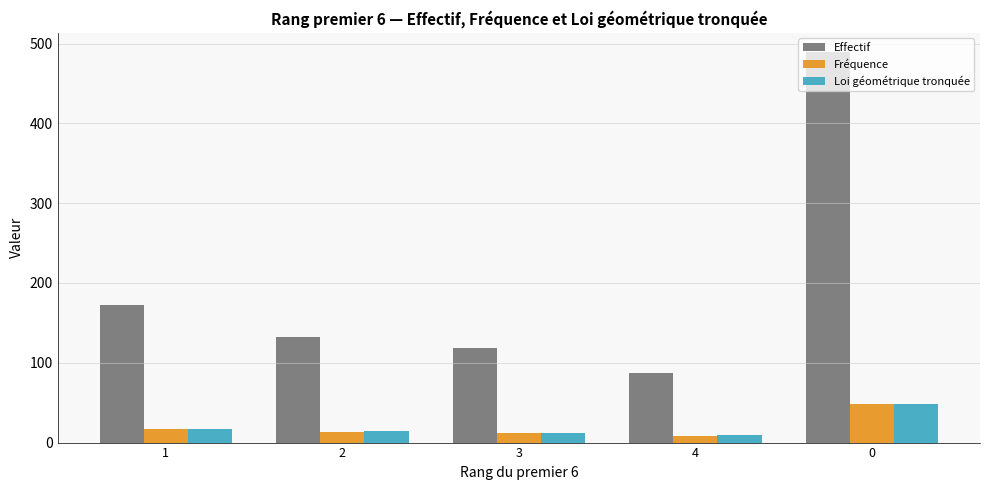

How many groups of bars are there?

5